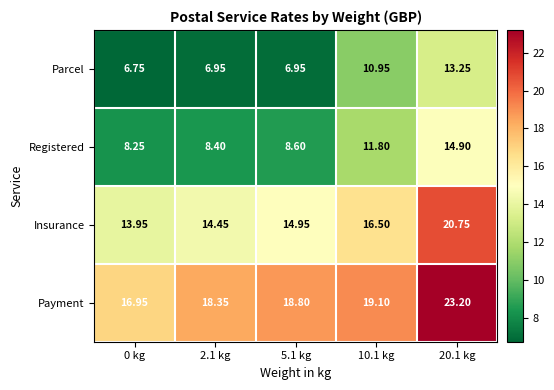

What is the total value across all series at 10.1 kg?

58.4